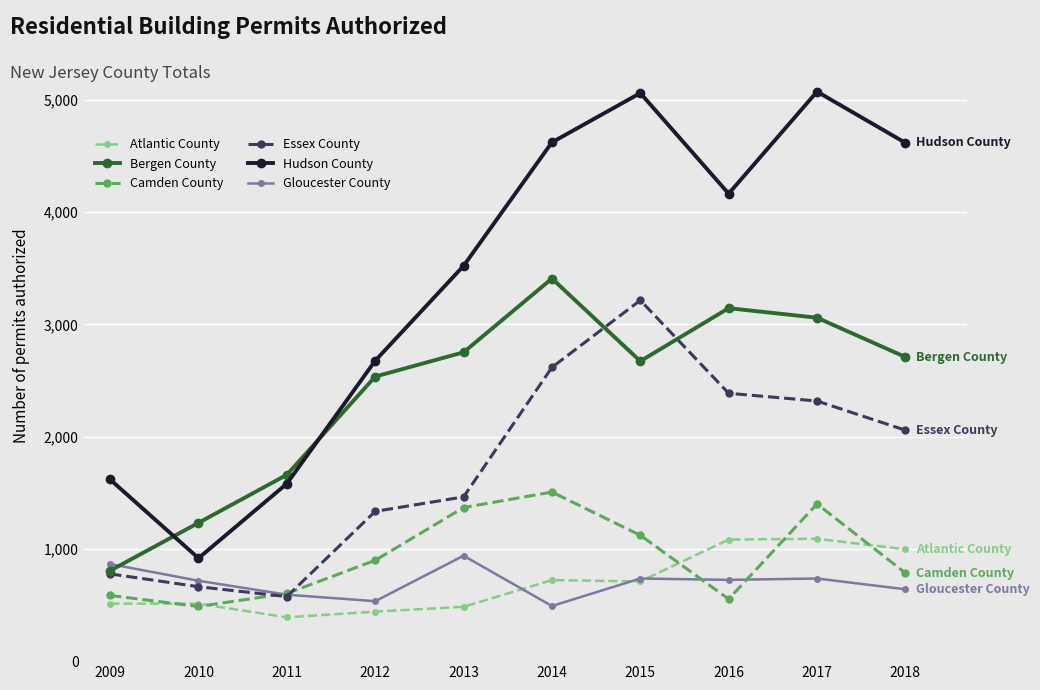

How many series are shown in this chart?

6